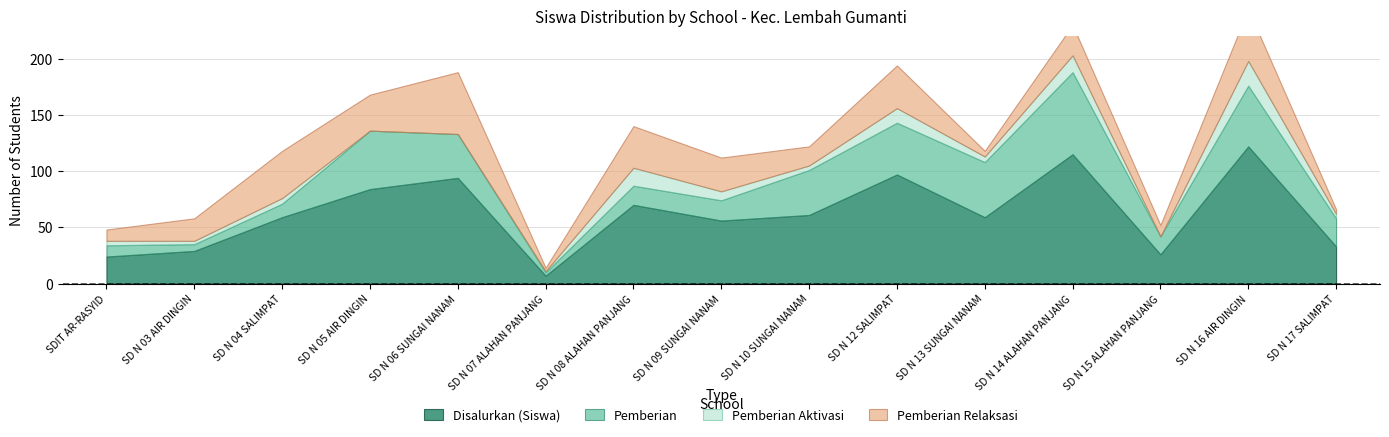

Between SD N 14 ALAHAN PANJANG and SD N 17 SALIMPAT, which series saw the biggest shift?

Disalurkan (Siswa)